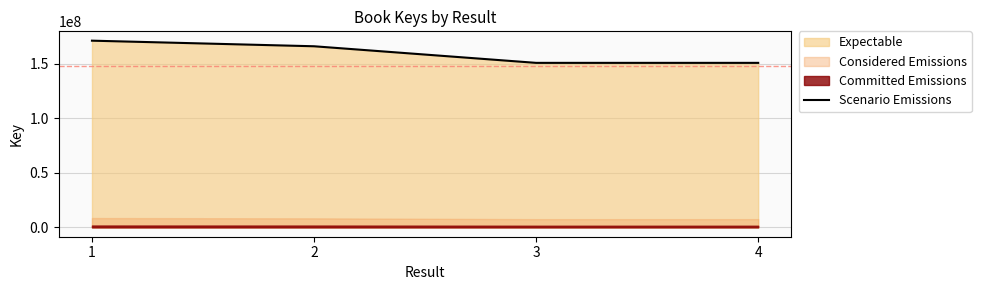

How many lines are shown in the chart?

1